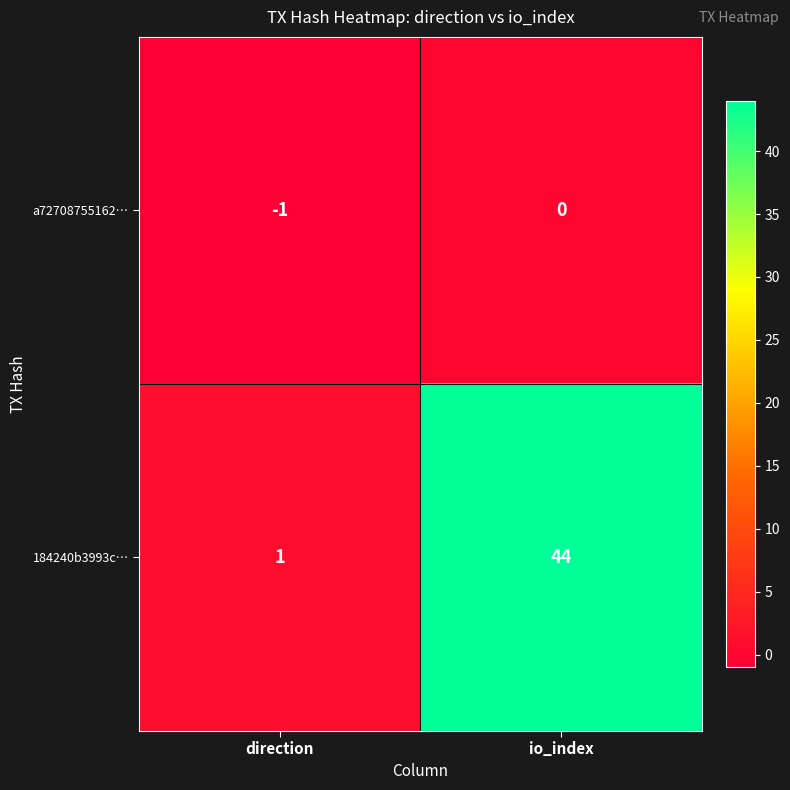

Which series has the largest total across all categories?

184240b3993c…